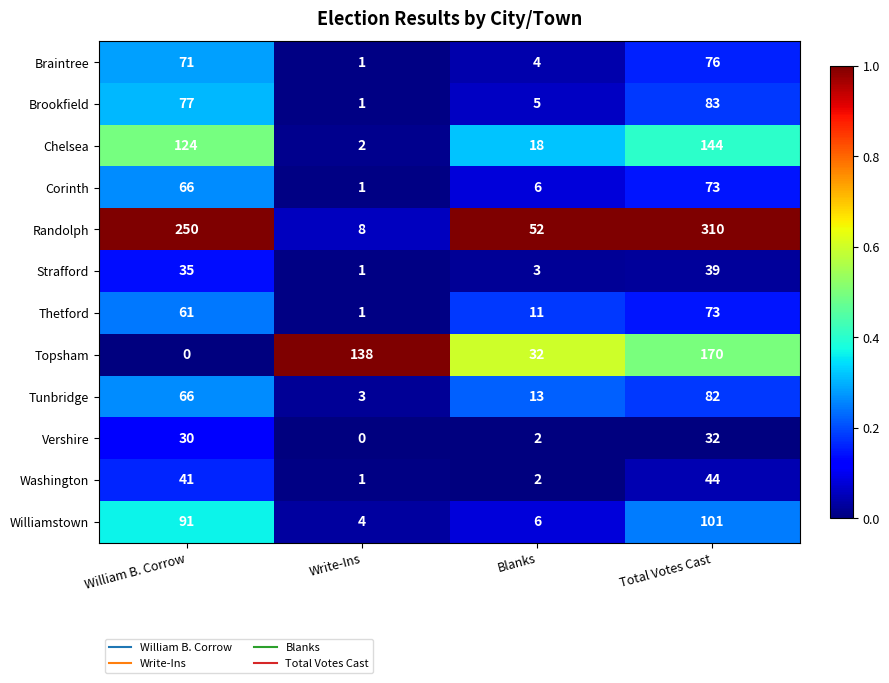

Which series changed the most between William B. Corrow and Write-Ins?

Randolph